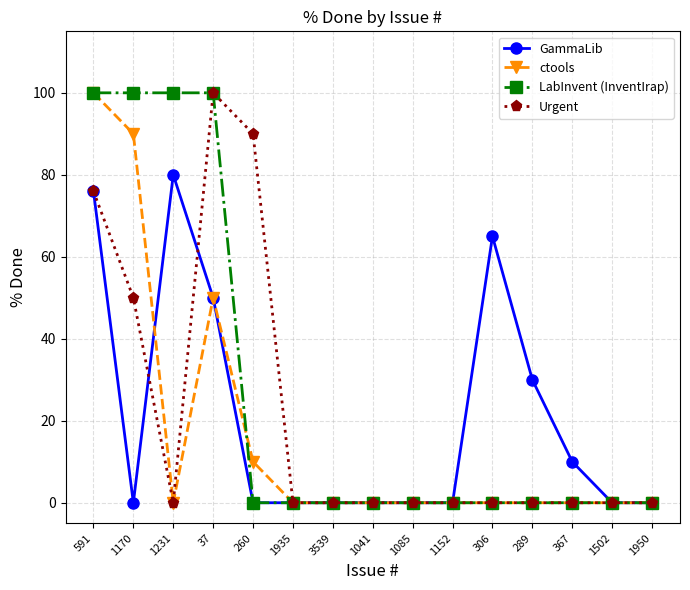

What is the spread (max minus min) of values at 37?

50